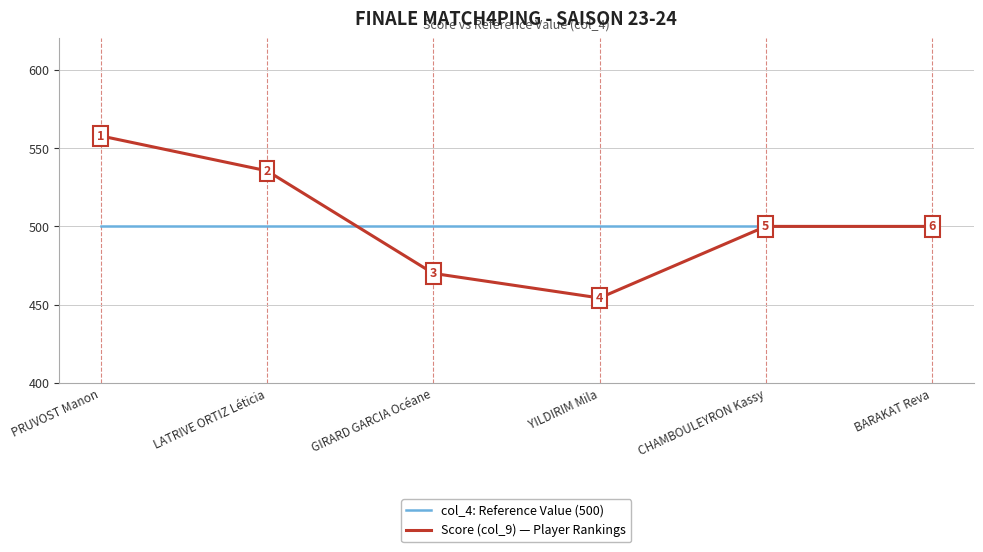

List the series in order of their peak value, lowest first.

col_4: Reference Value (500), Score (col_9) — Player Rankings